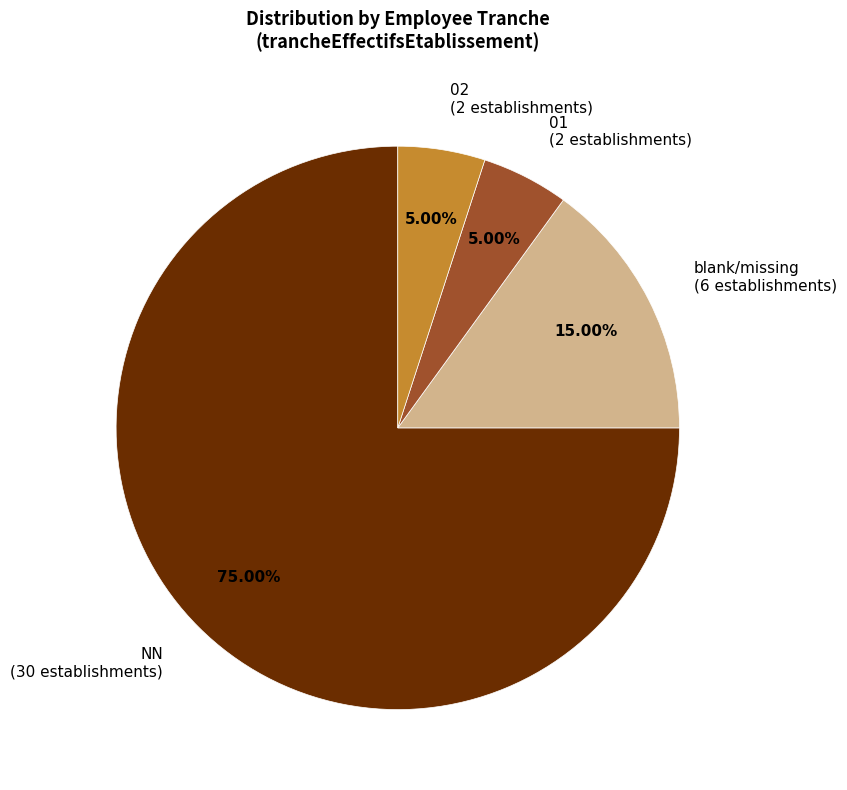

To the nearest percent, what is the average slice percentage?

25%